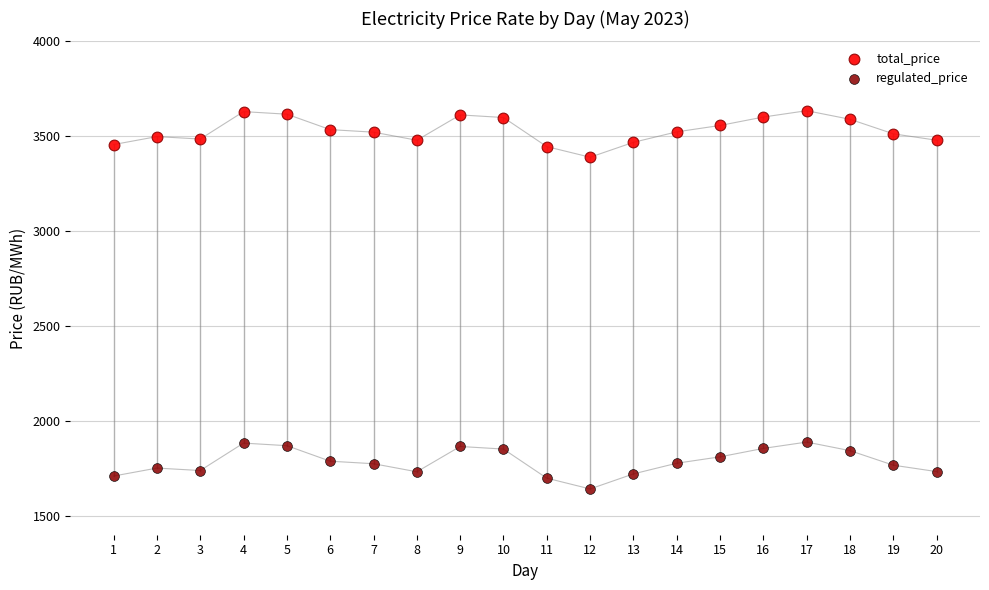

Which series reaches the minimum Y coordinate?

regulated_price